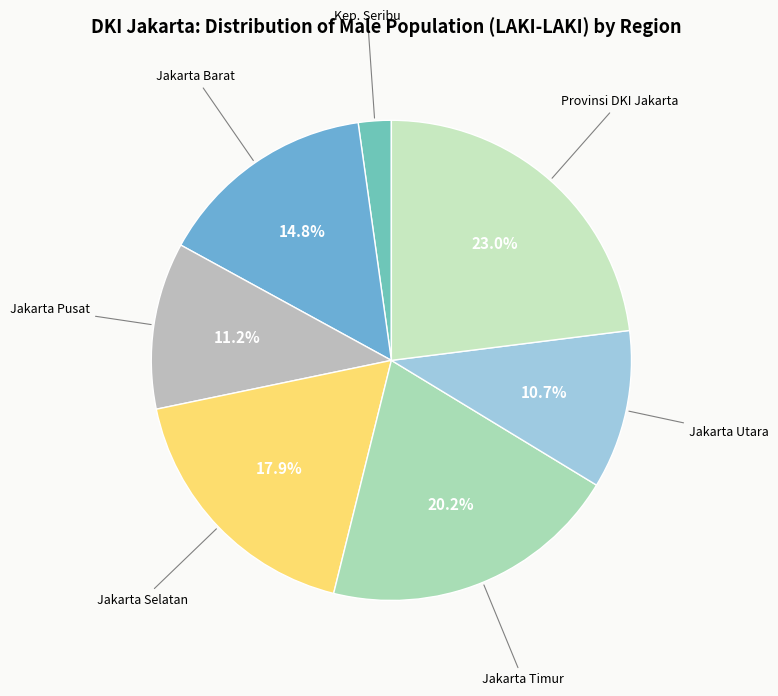

Rank the categories by value from highest to lowest.

PROVINSI DKI JAKARTA, KOTA ADMINISTRASI JAKARTA TIMUR, KOTA ADMINISTRASI JAKARTA SELATAN, KOTA ADMINISTRASI JAKARTA BARAT, KOTA ADMINISTRASI JAKARTA PUSAT, KOTA ADMINISTRASI JAKARTA UTARA, KABUPATEN ADMINISTRASI KEPULAUAN SERIBU